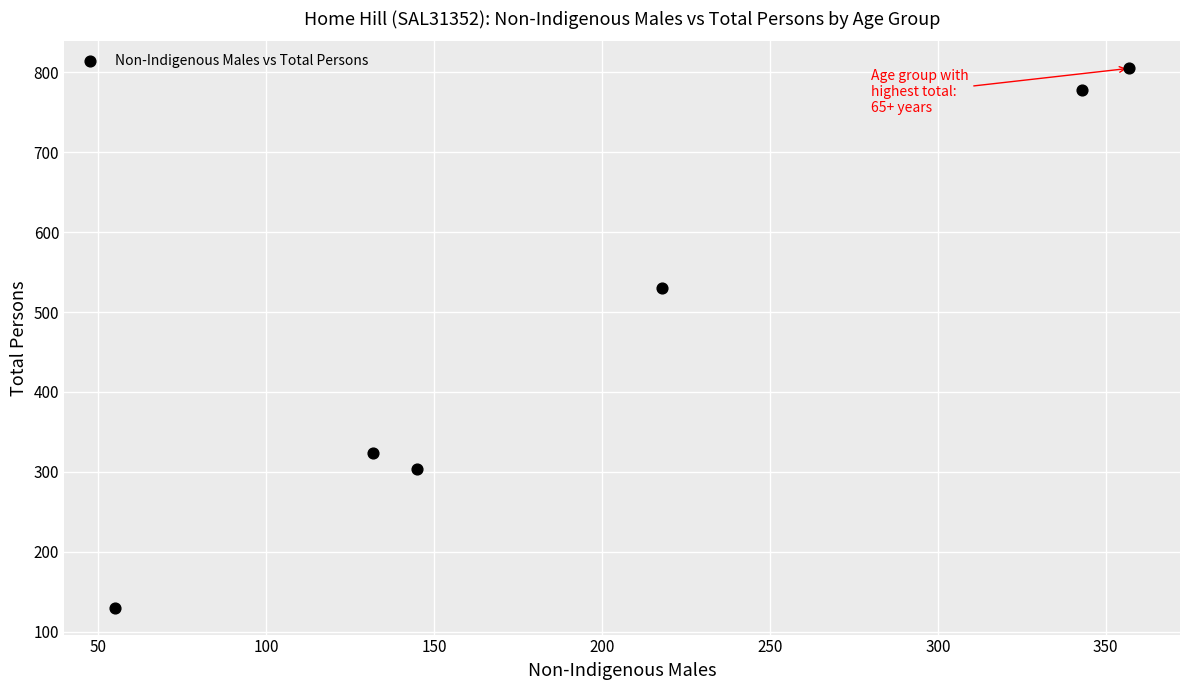

What is the average X value?

208